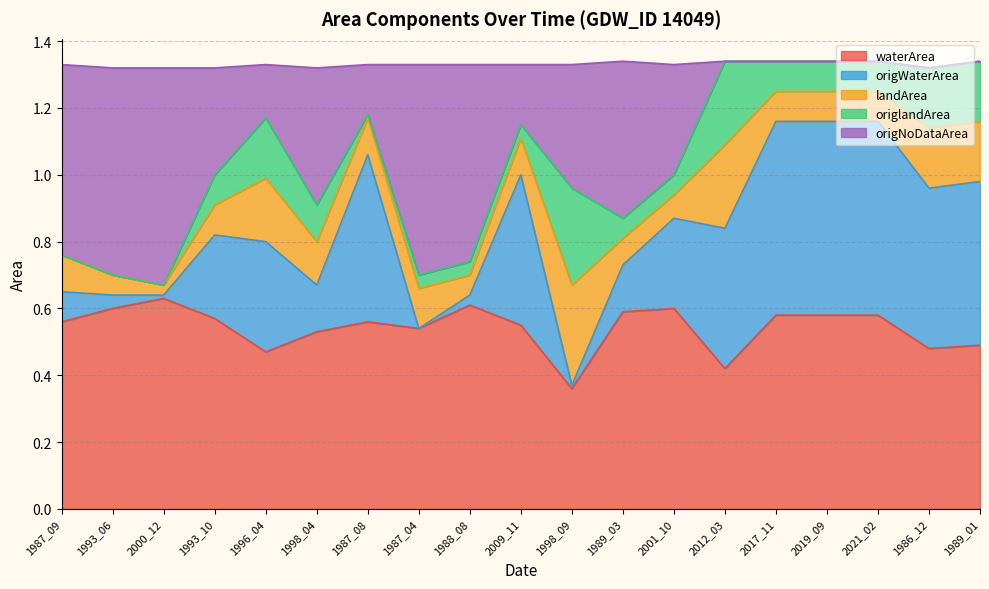

At which category does waterArea reach its first local peak?

2000_12